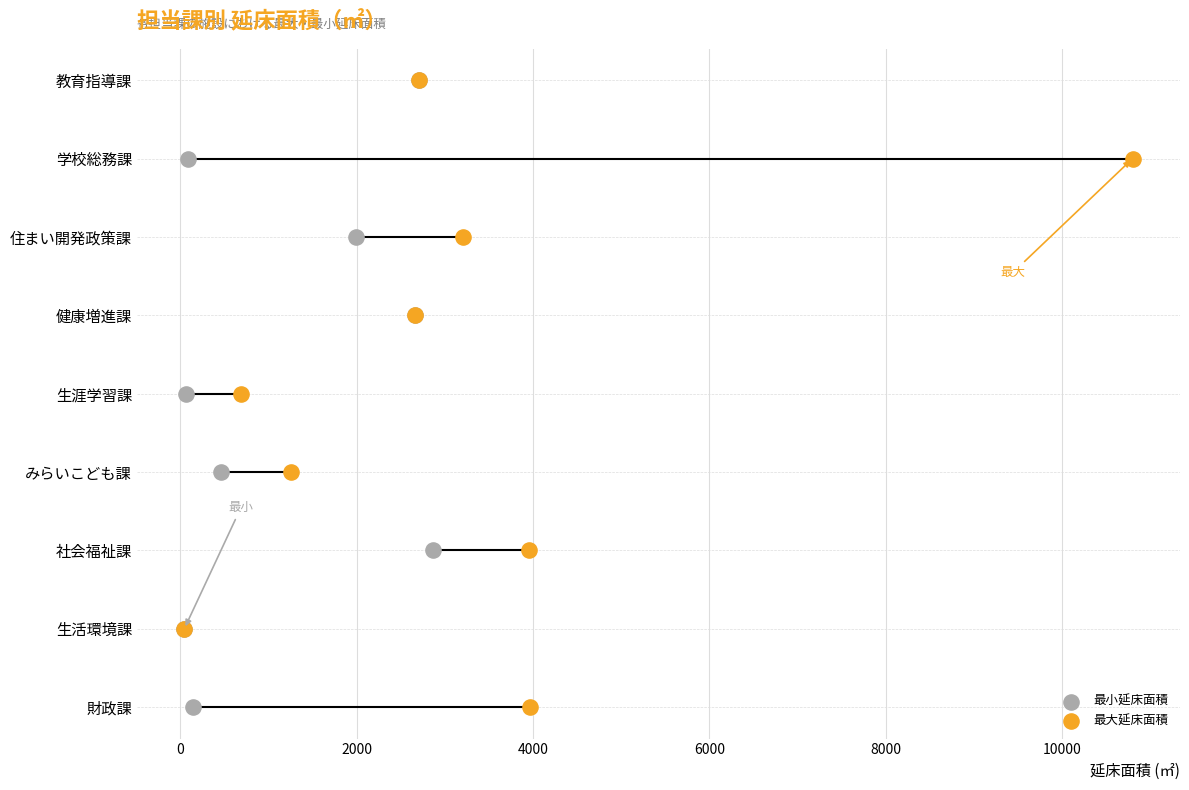

Which series contains the lowest Y value?

最小延床面積